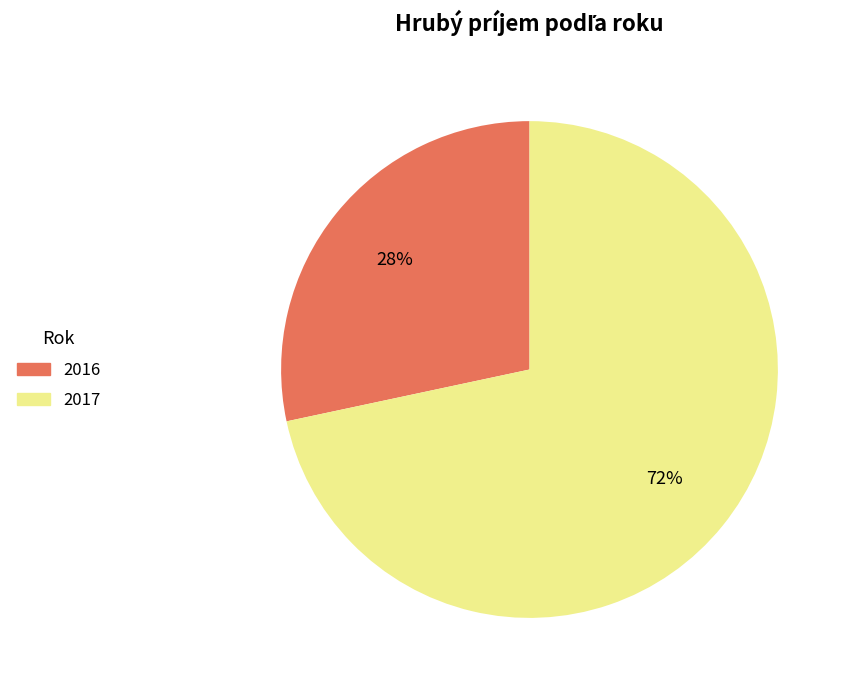

To the nearest percent, what is the average slice percentage?

50%